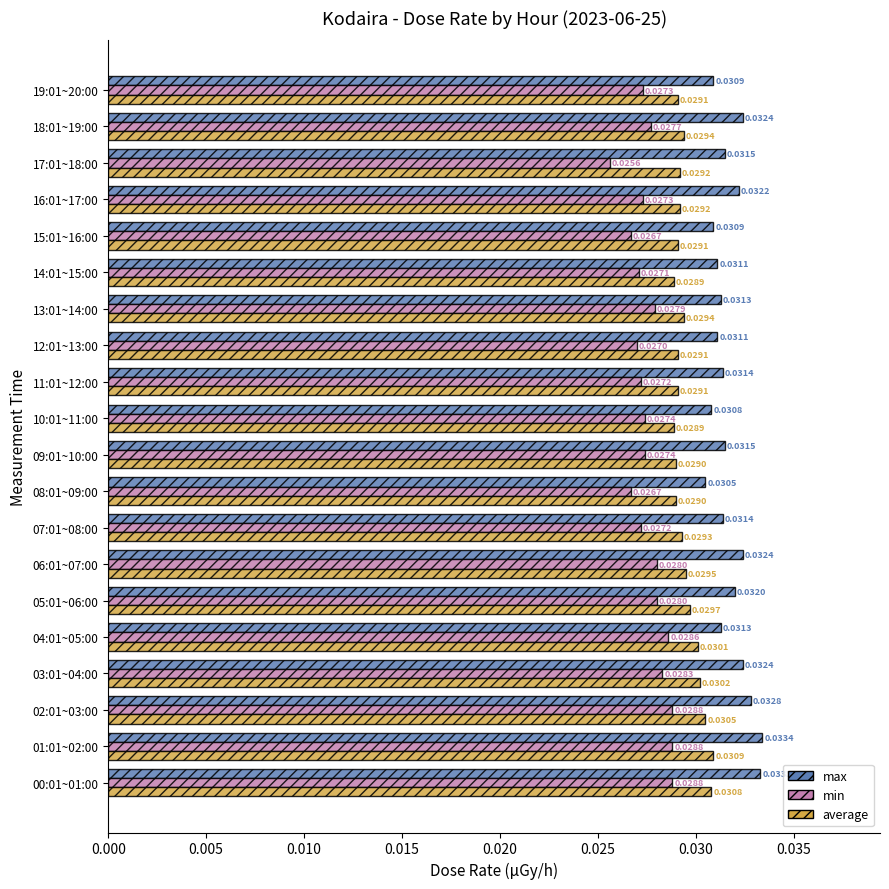

Which series changed the most between 01:01~02:00 and 11:01~12:00?

max